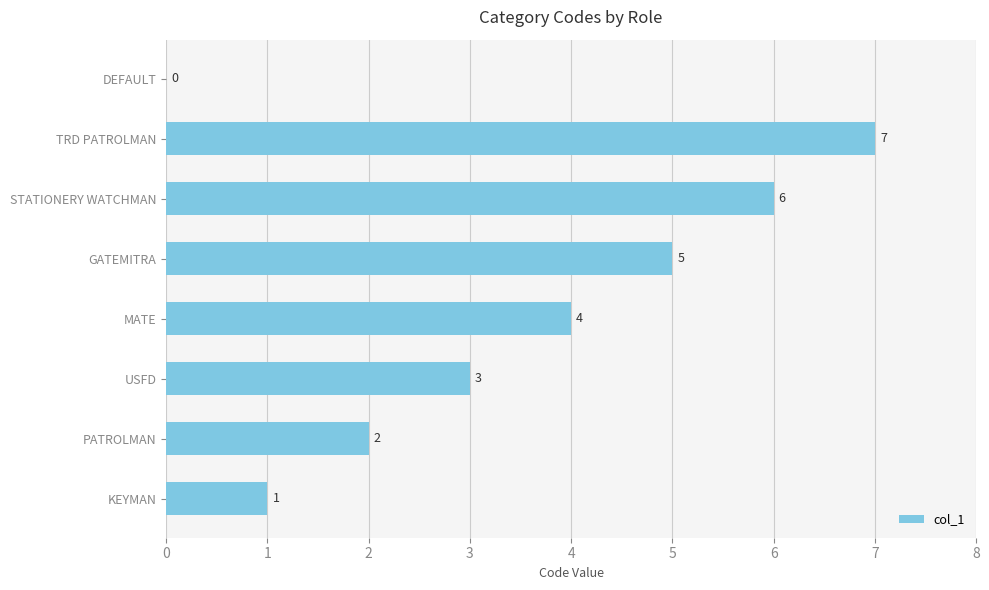

Reading bottom to top, transcribe all the data shown in this chart.

KEYMAN=1	PATROLMAN=2	USFD=3	MATE=4	GATEMITRA=5	STATIONERY WATCHMAN=6	TRD PATROLMAN=7	DEFAULT=0